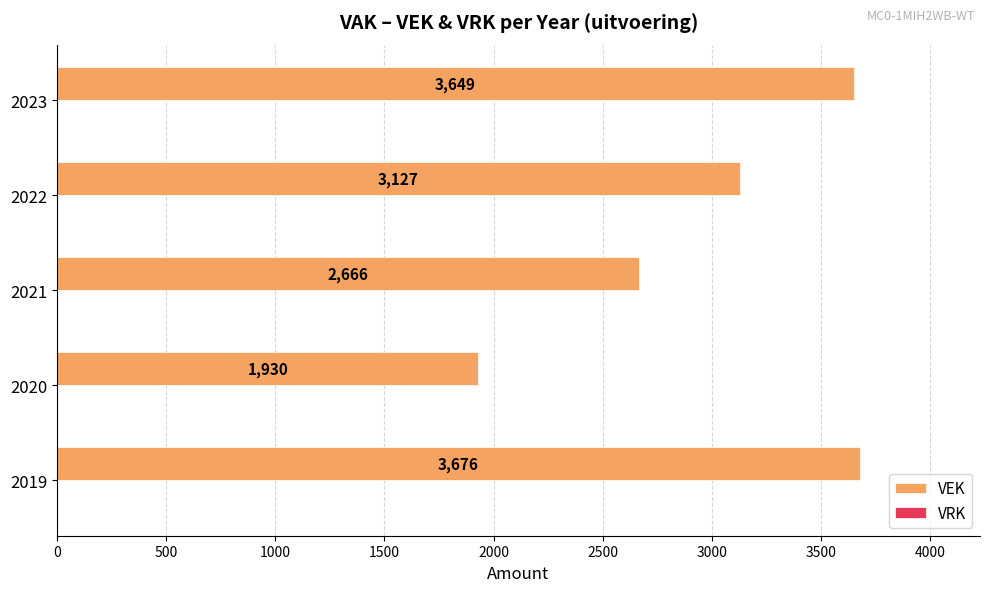

What is the difference between the maximum and second lowest values?

1010